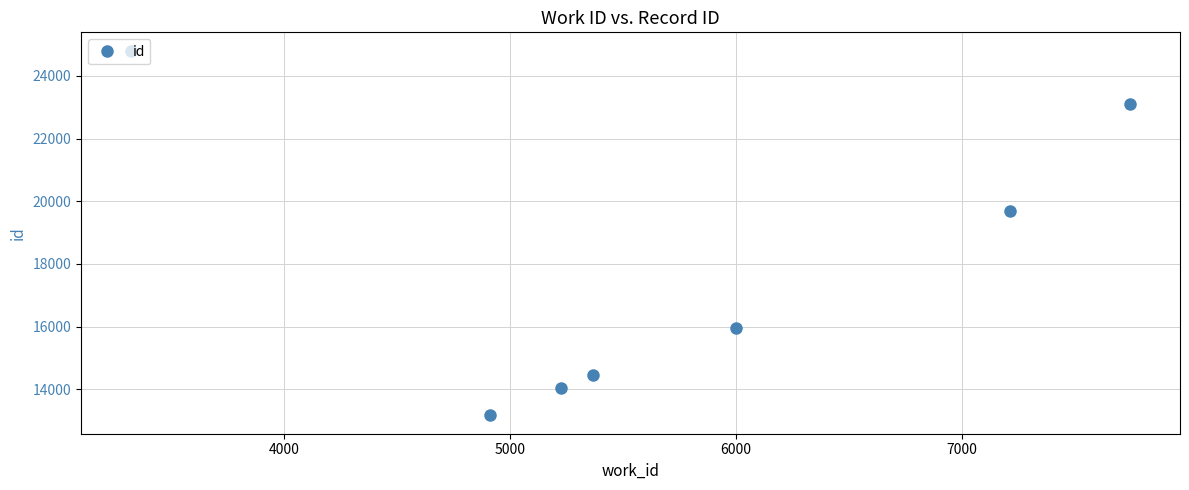

What is the minimum value shown in the chart?

13165